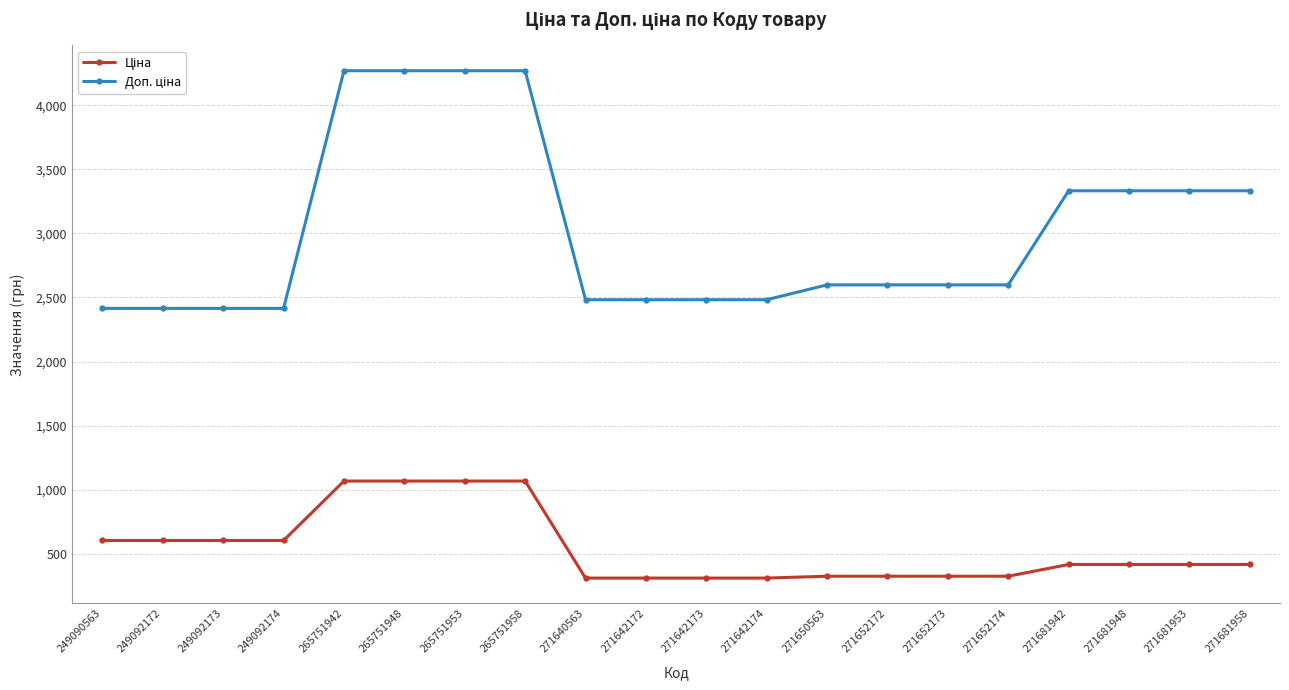

At how many categories does at least one series exceed 1201?

20